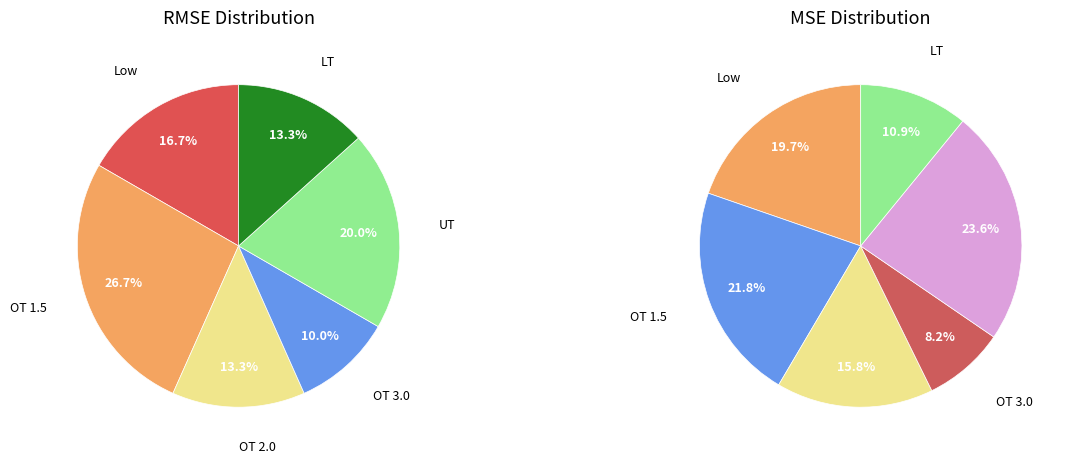

Is there a majority slice in this chart?

No